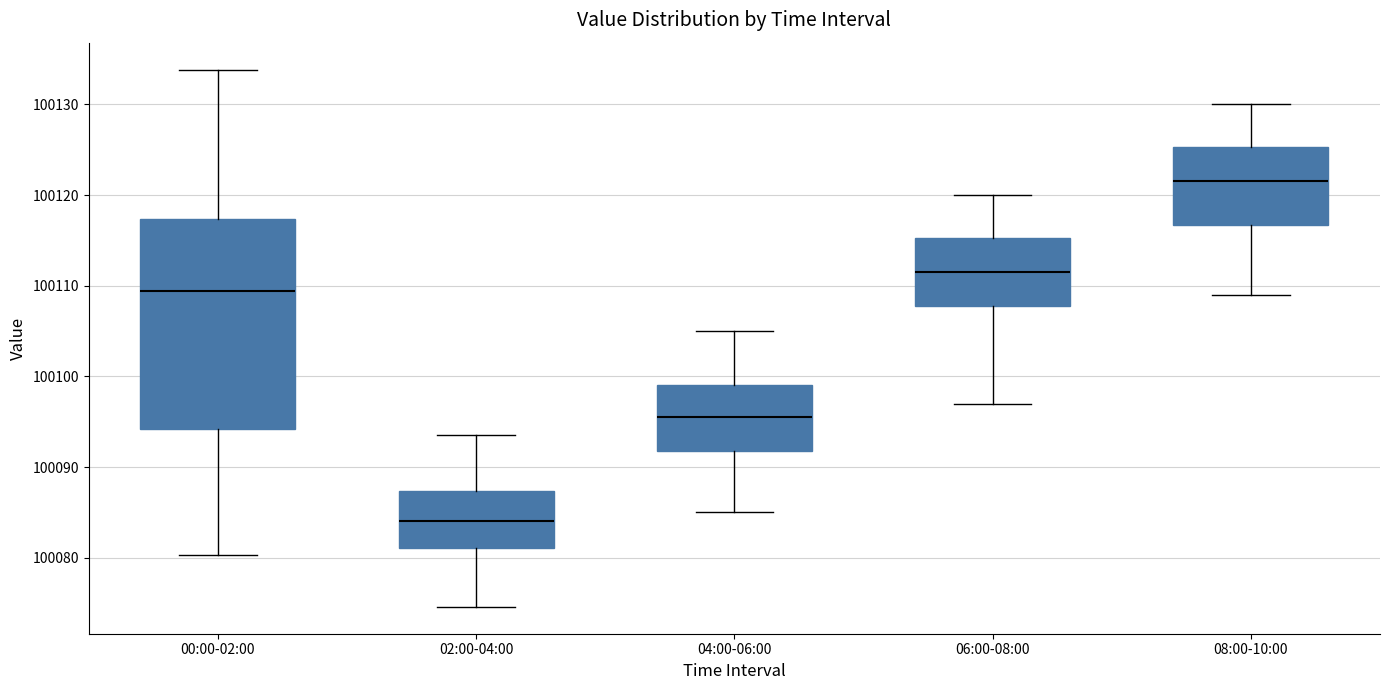

Where is the lower edge of the box for 06:00-08:00 on the y-axis? The values are not printed on the chart, so give them approximately, as read against the axis.

100108